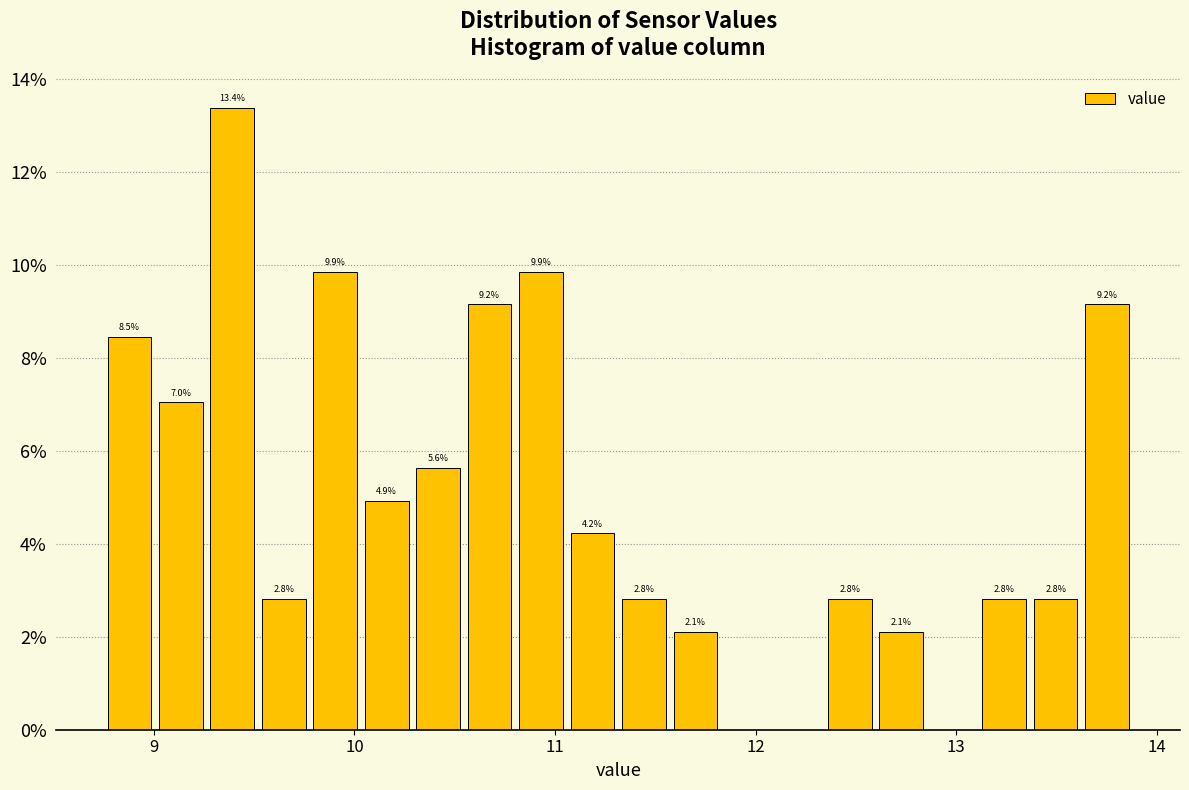

Around what value on the x-axis is the tallest bar? Give the approximate position of its centre, as read against the axis.

9.4